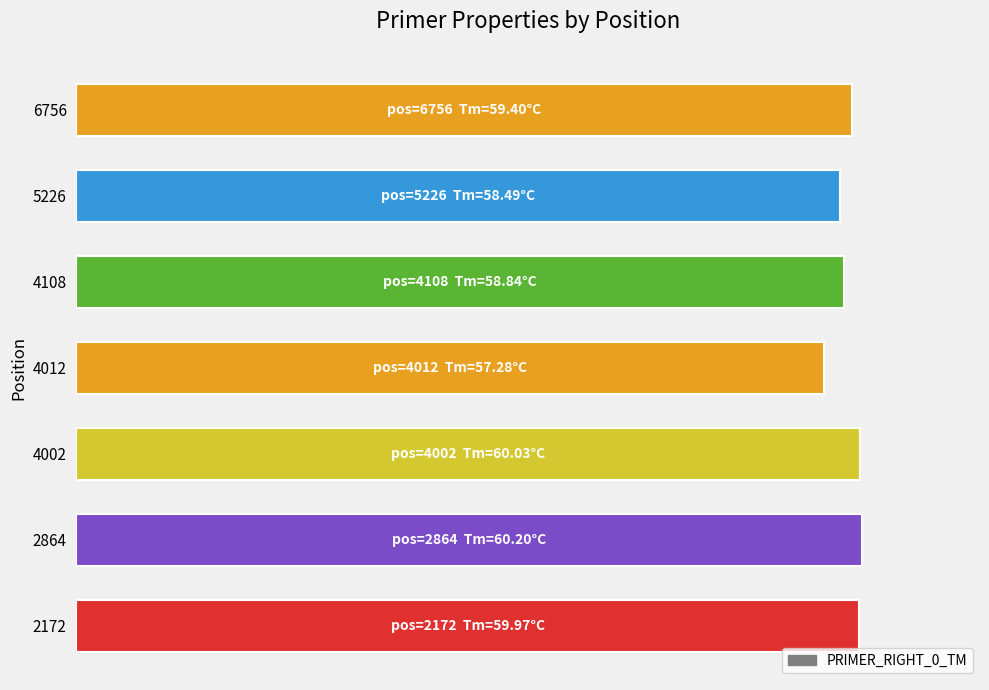

Are the bars horizontal?

Yes